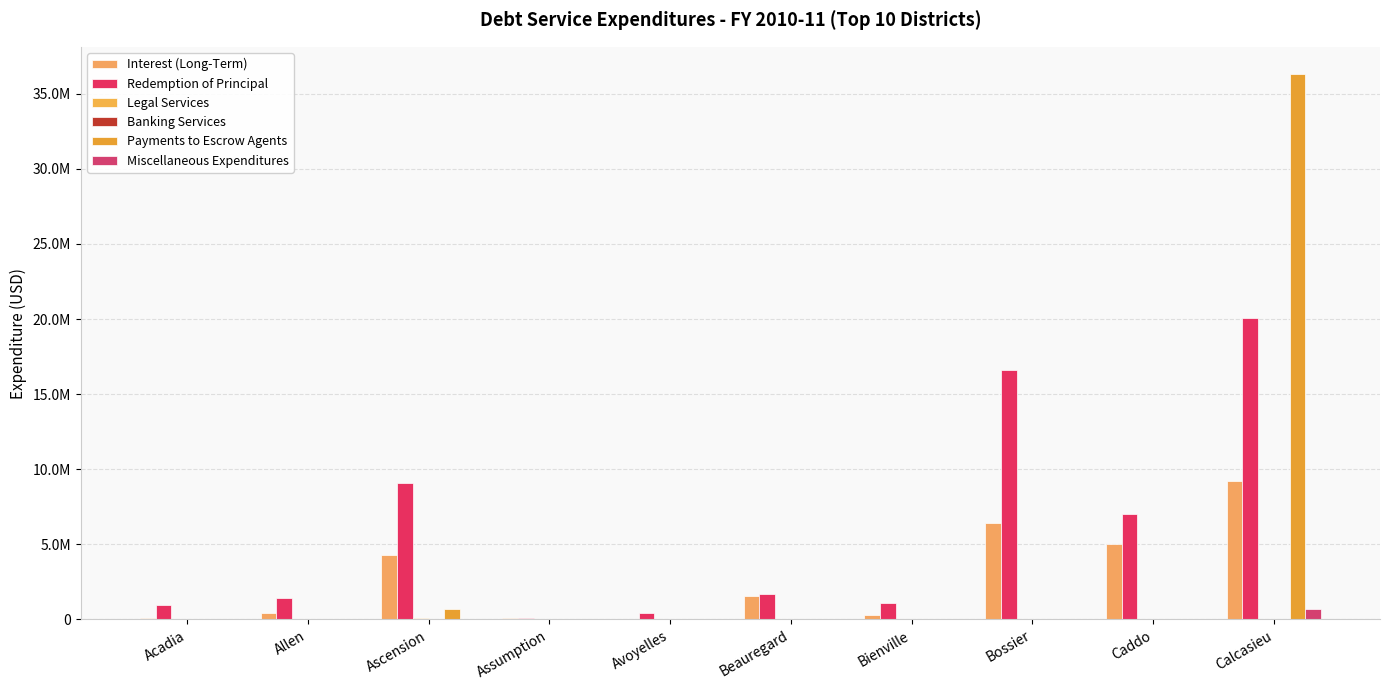

Are the bars grouped side by side (vs. stacked)?

Yes